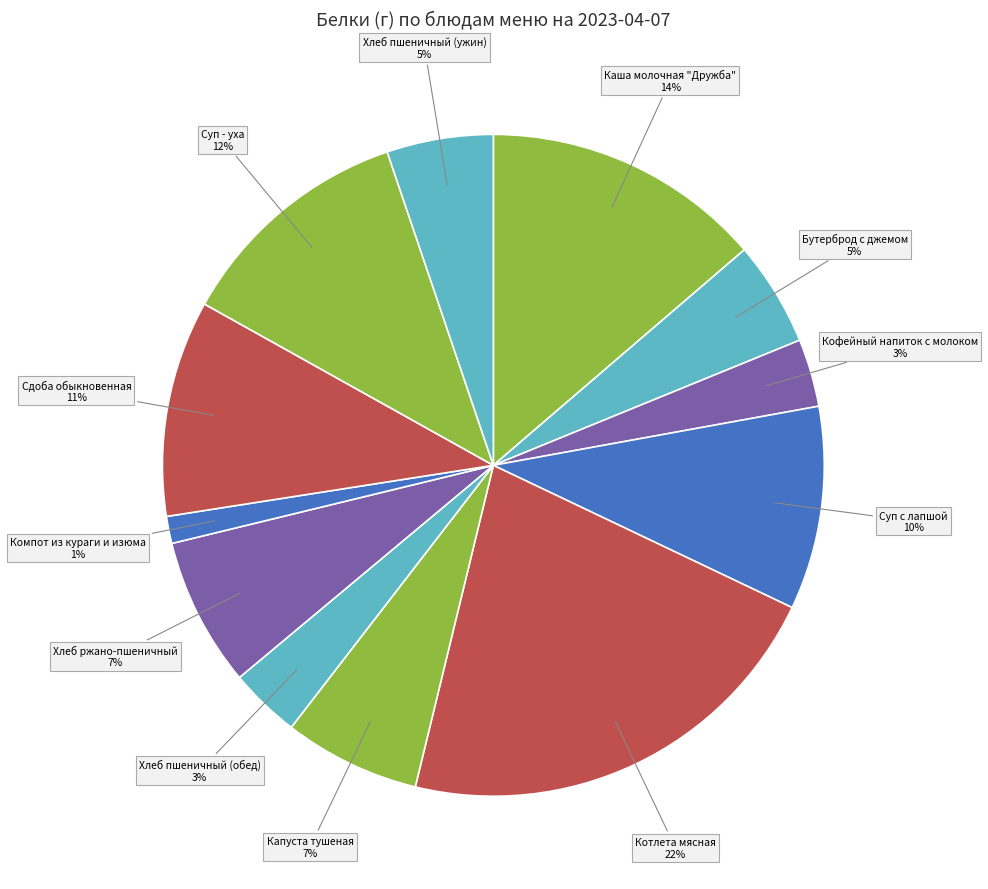

How many slices are in this pie chart?

12